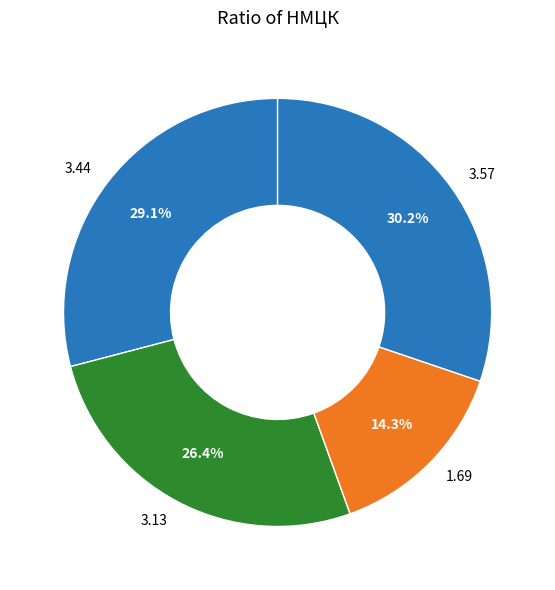

Approximately how many times larger is the value at 3.44 compared to 3.57?

1.0